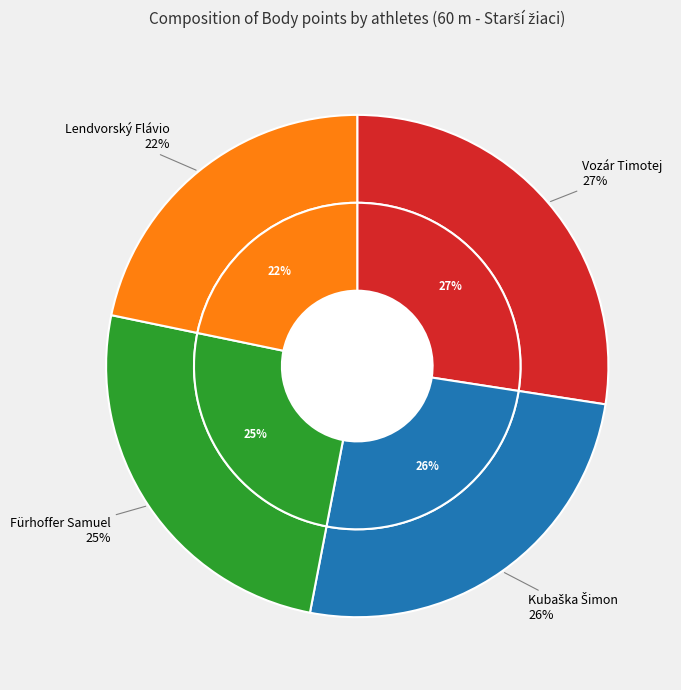

How many slices are in this pie chart?

4